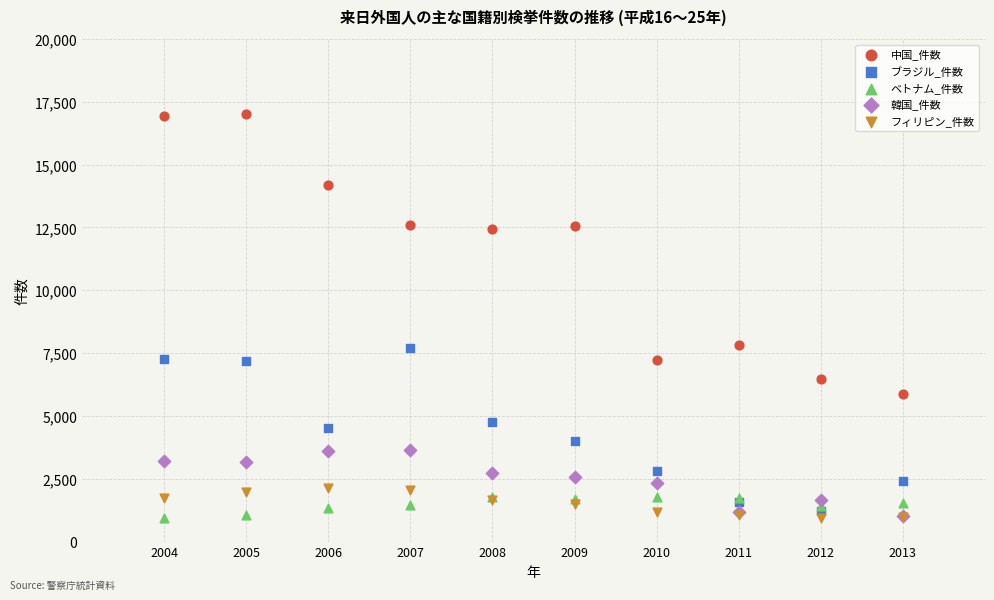

Which series has the widest spread of Y values?

中国_件数